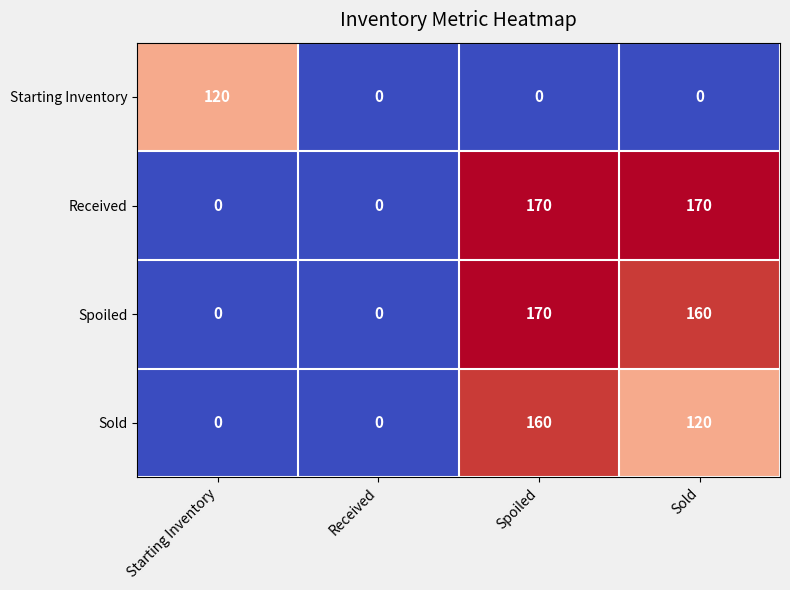

The Starting Inventory series shows 0 at Spoiled. True or false?

True